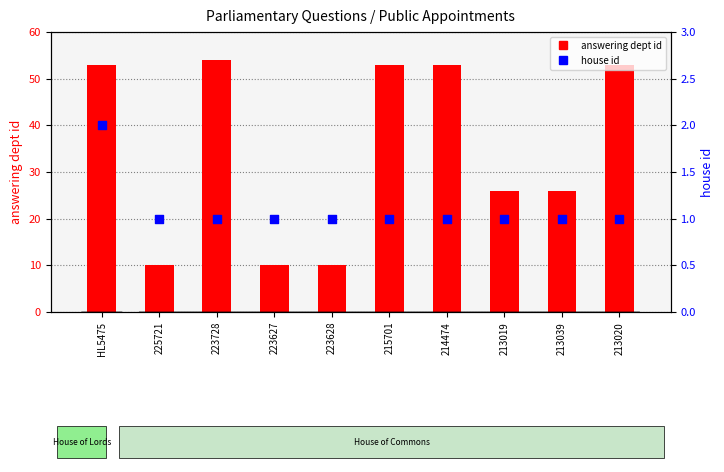

What is the total value across all series at 213020?

54